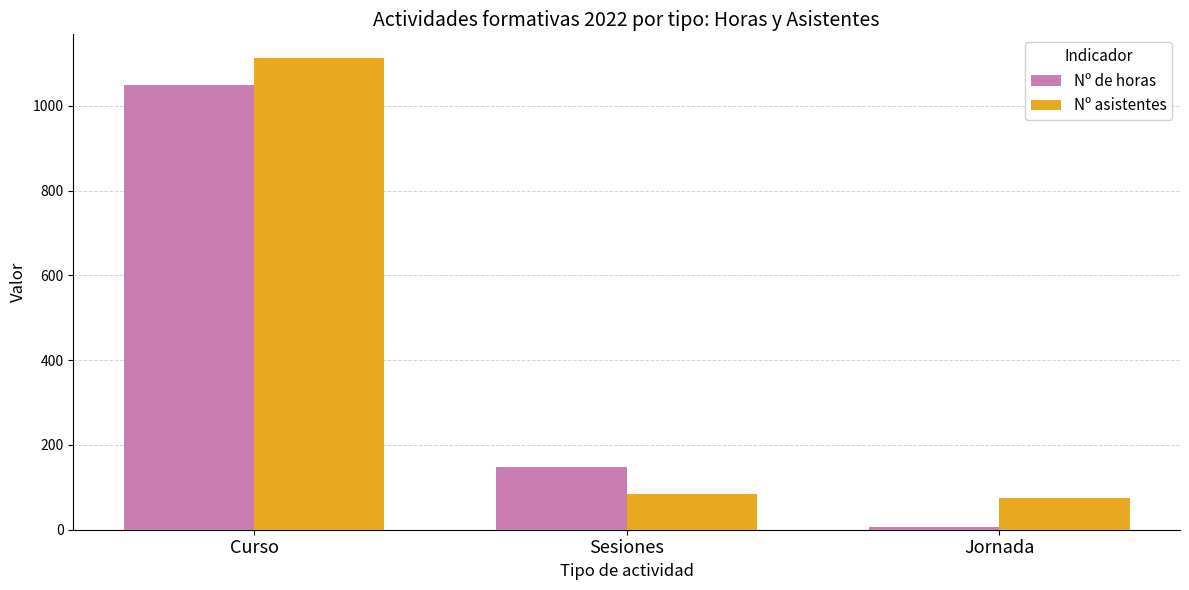

At which label does Nº de horas first exceed 148?

Curso